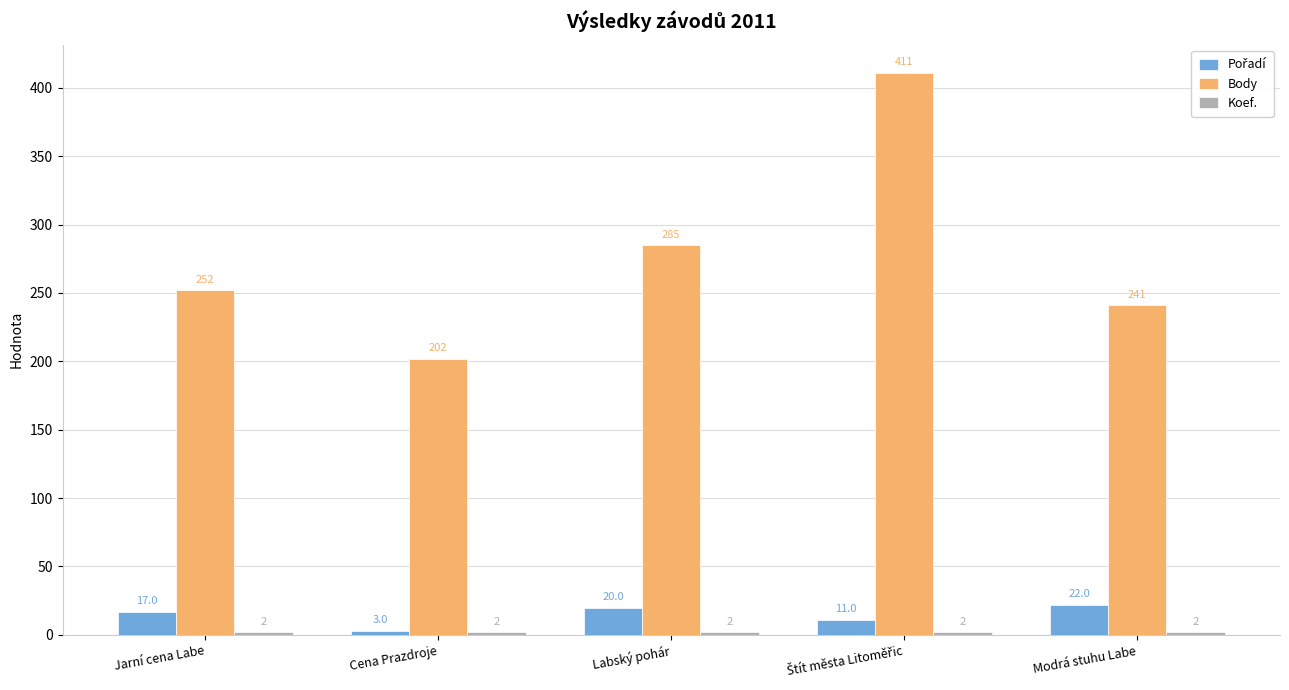

At how many categories does at least one series exceed 149?

5